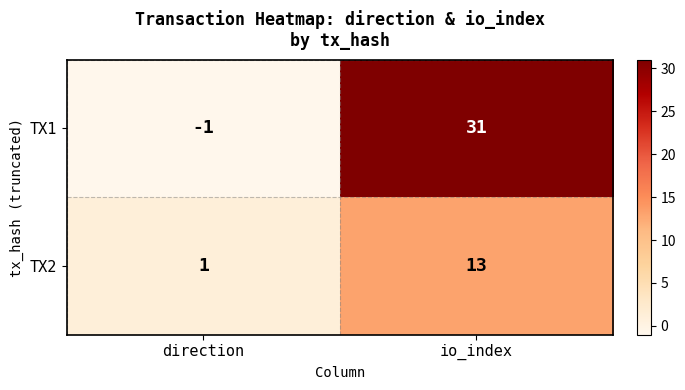

How many values in TX1 are below zero?

1